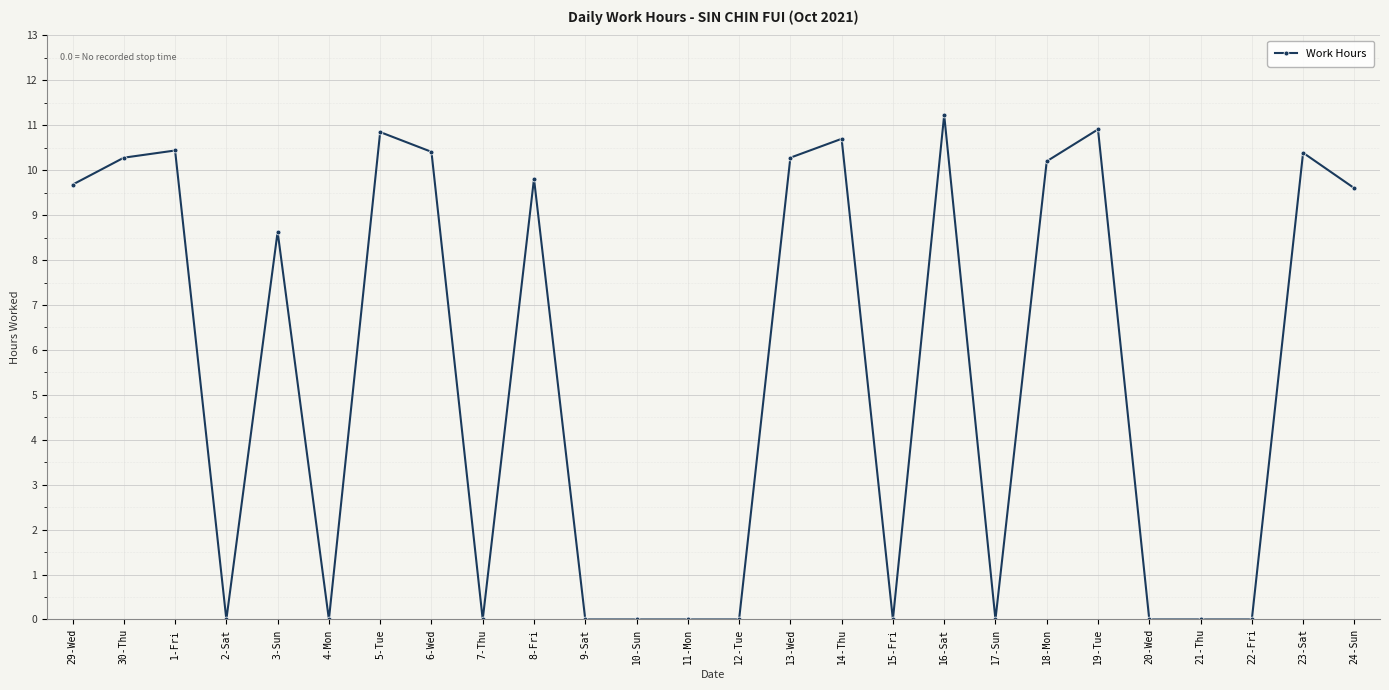

What is the sum of all values?

143.4